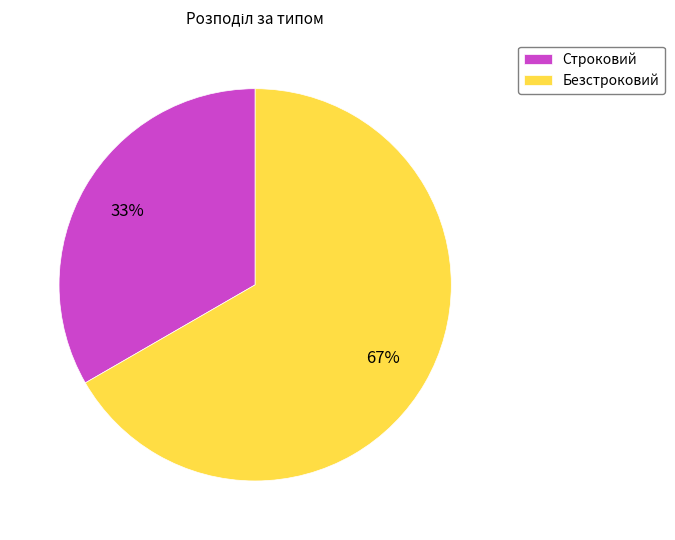

Which category has the smallest portion of the pie?

Строковий